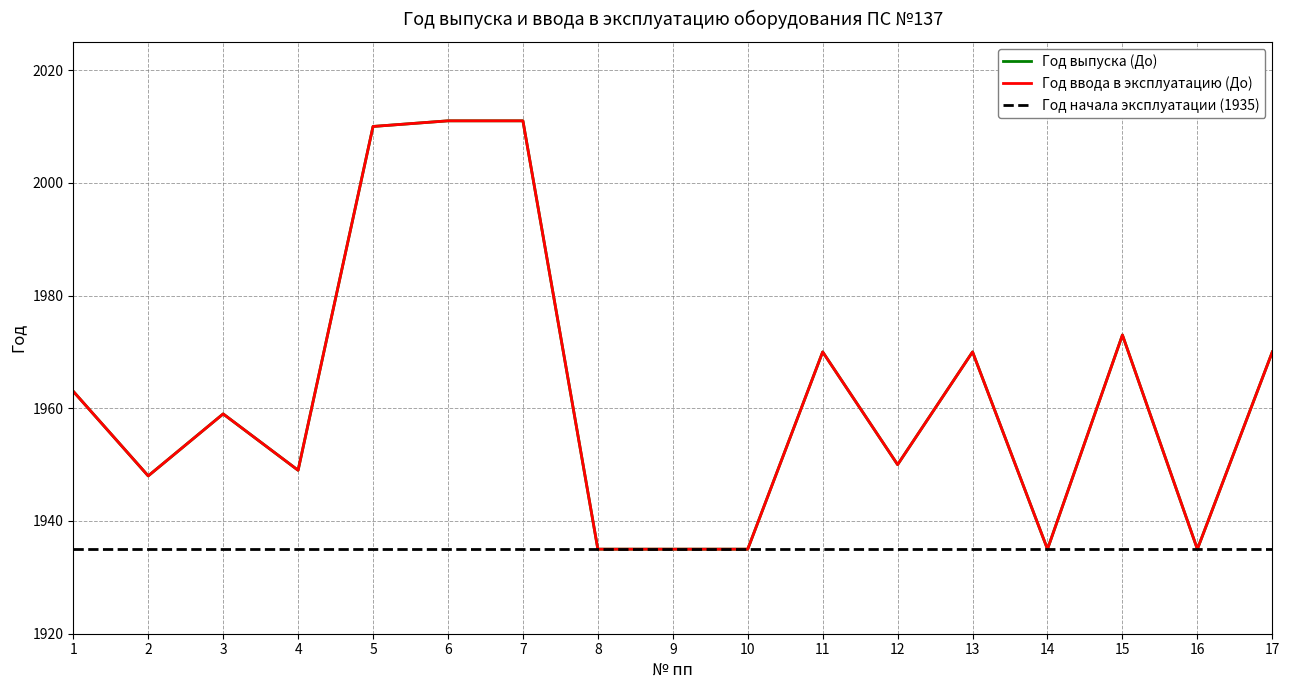

The Год выпуска (До) series shows 1935 at 16. True or false?

True